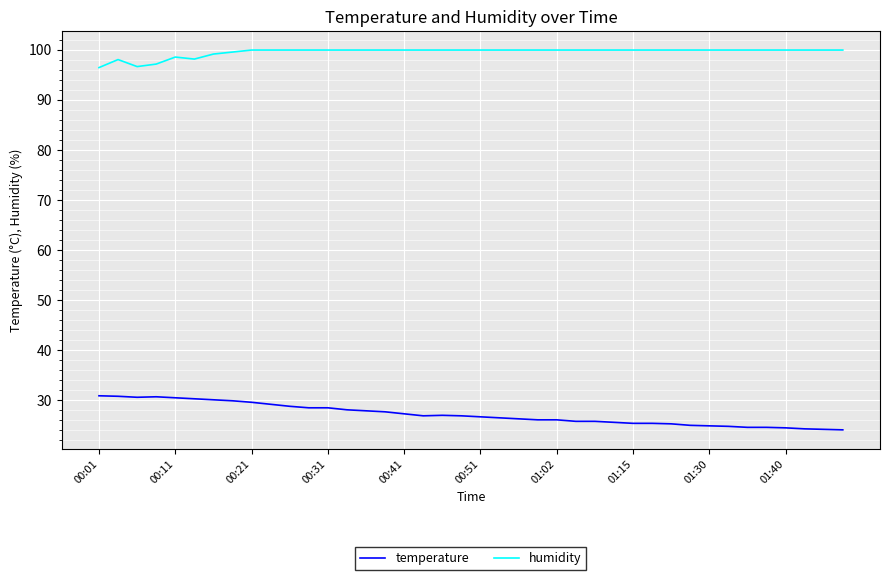

What is the greatest value displayed?

99.9